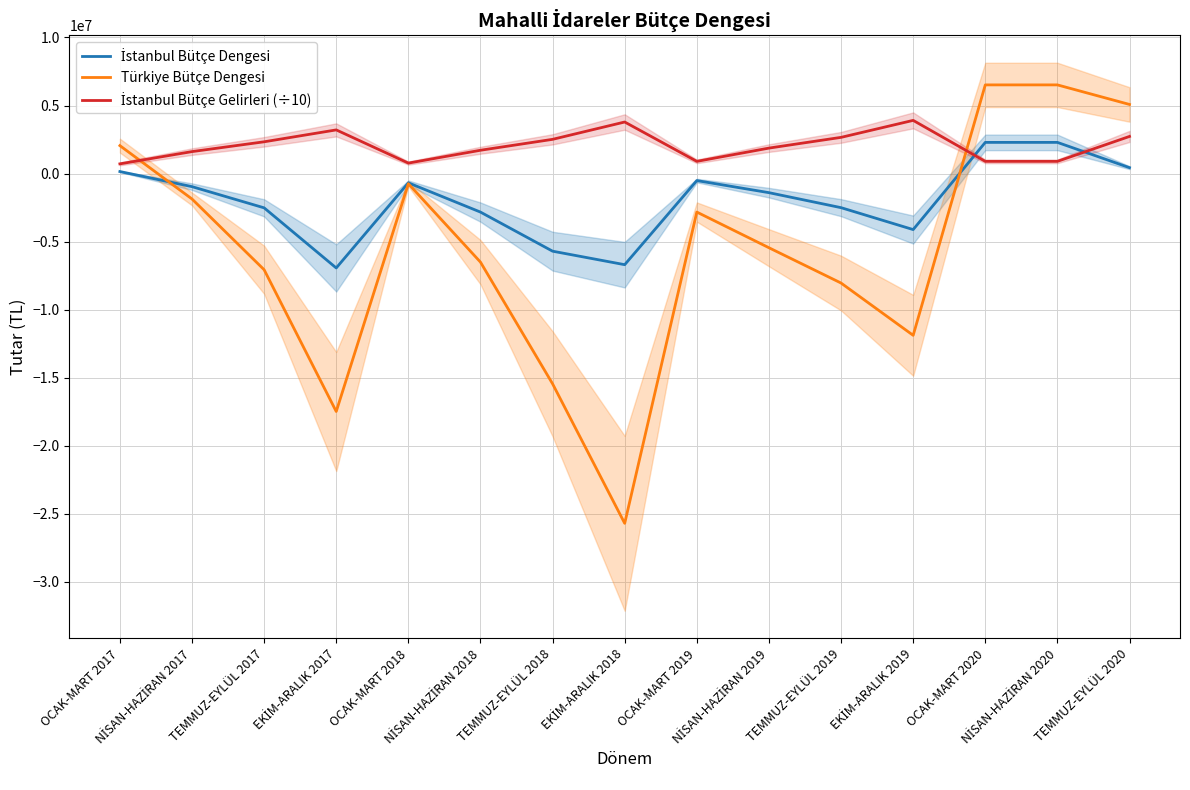

Is this an area chart (filled region under the line)?

No